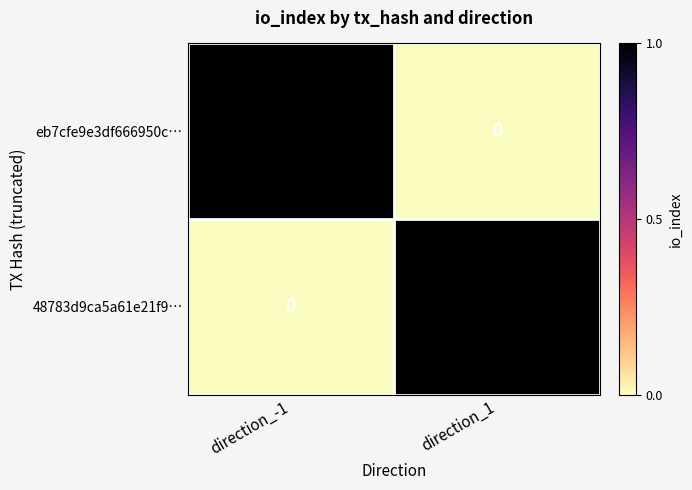

The value of eb7cfe9e3df666950c… at direction_-1 is 1. True or false?

True